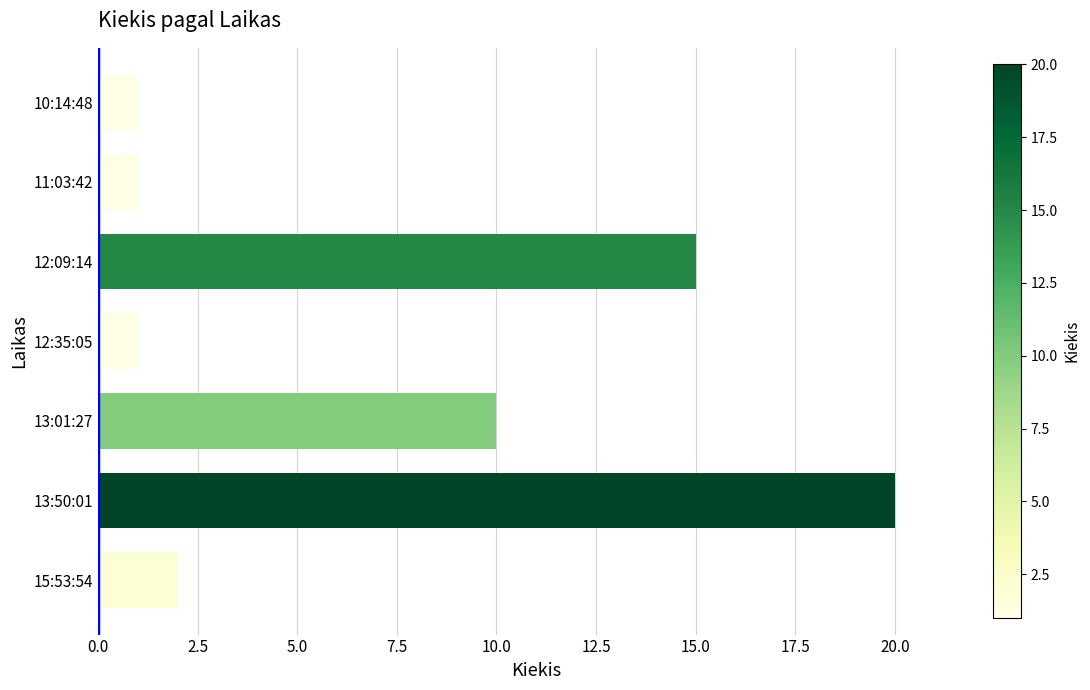

Are the bars grouped side by side (vs. stacked)?

No